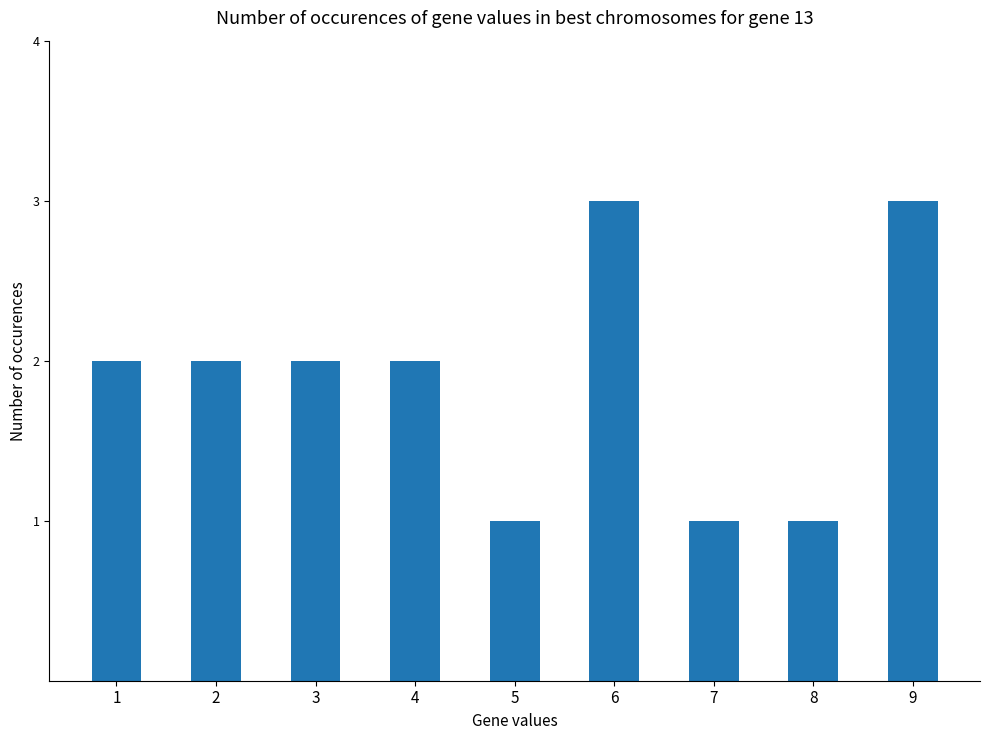

True or false: the data shows 2 at 2.

True